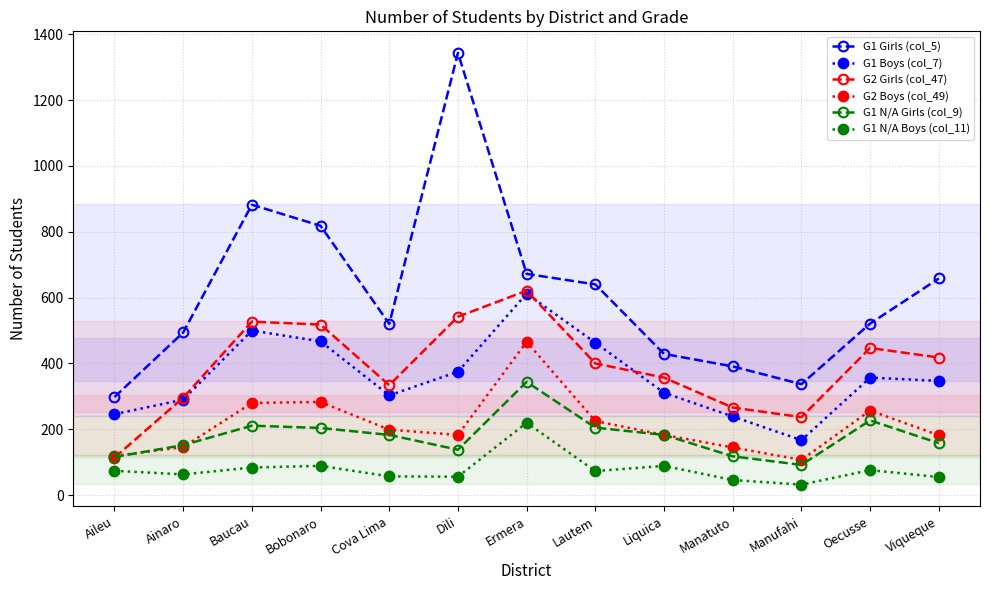

At which label does G1 Boys (col_7) reach its peak?

Ermera